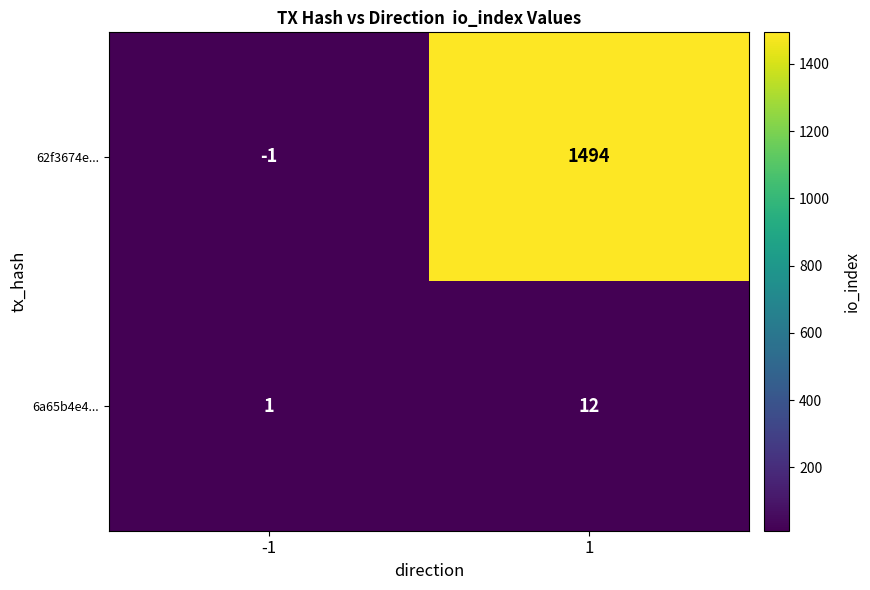

What is the difference between the maximum and minimum values in the 62f3674e... series?

1495